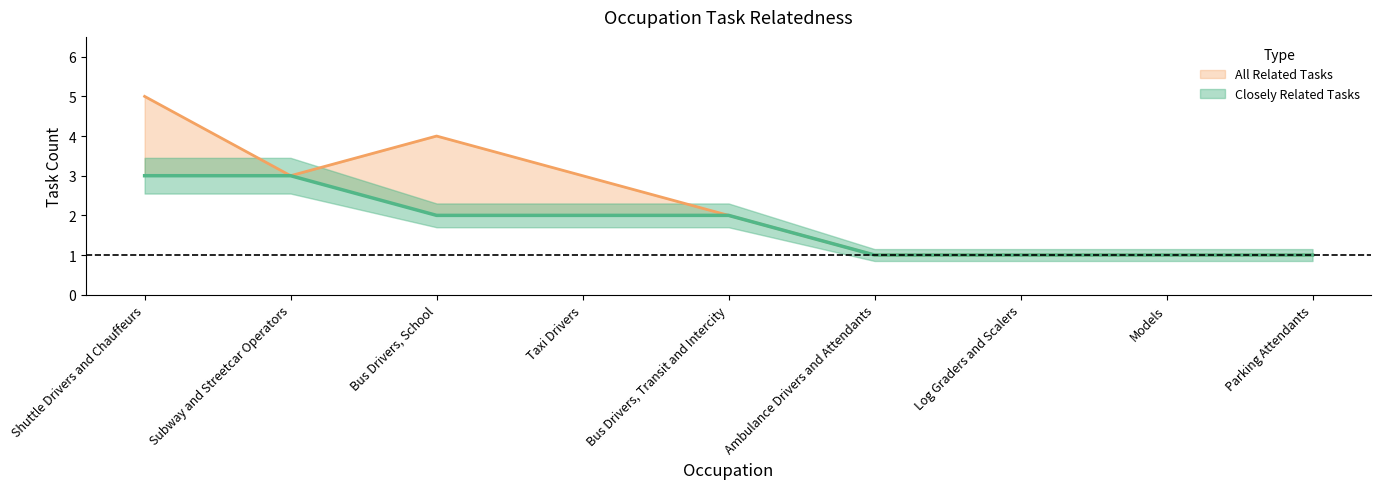

How many interior local peaks does the All Related Tasks series have?

1